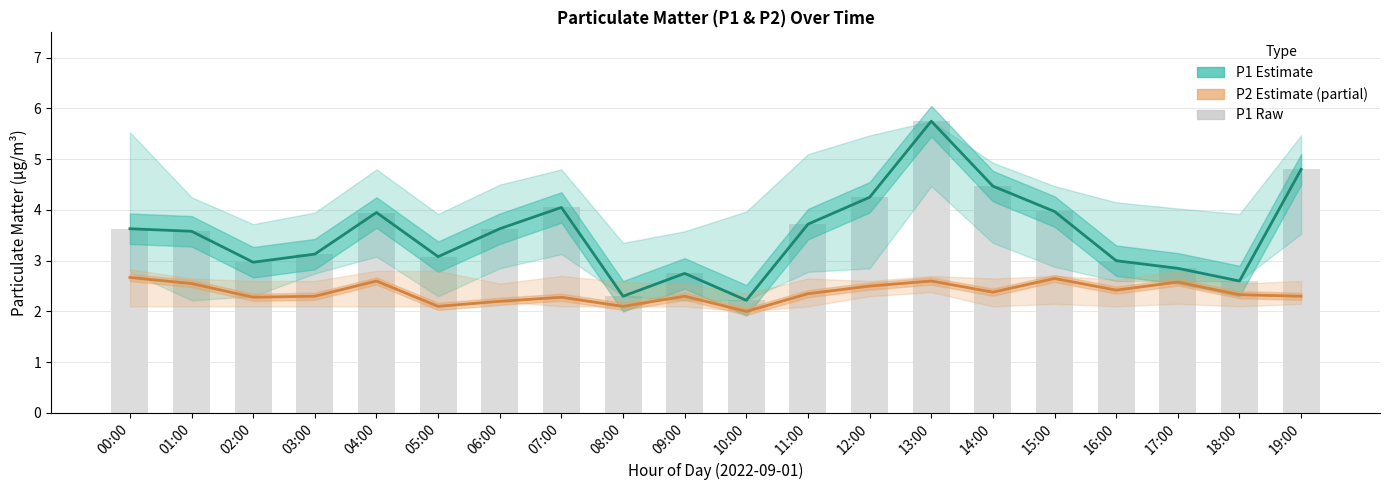

At how many categories does at least one series exceed 2?

20